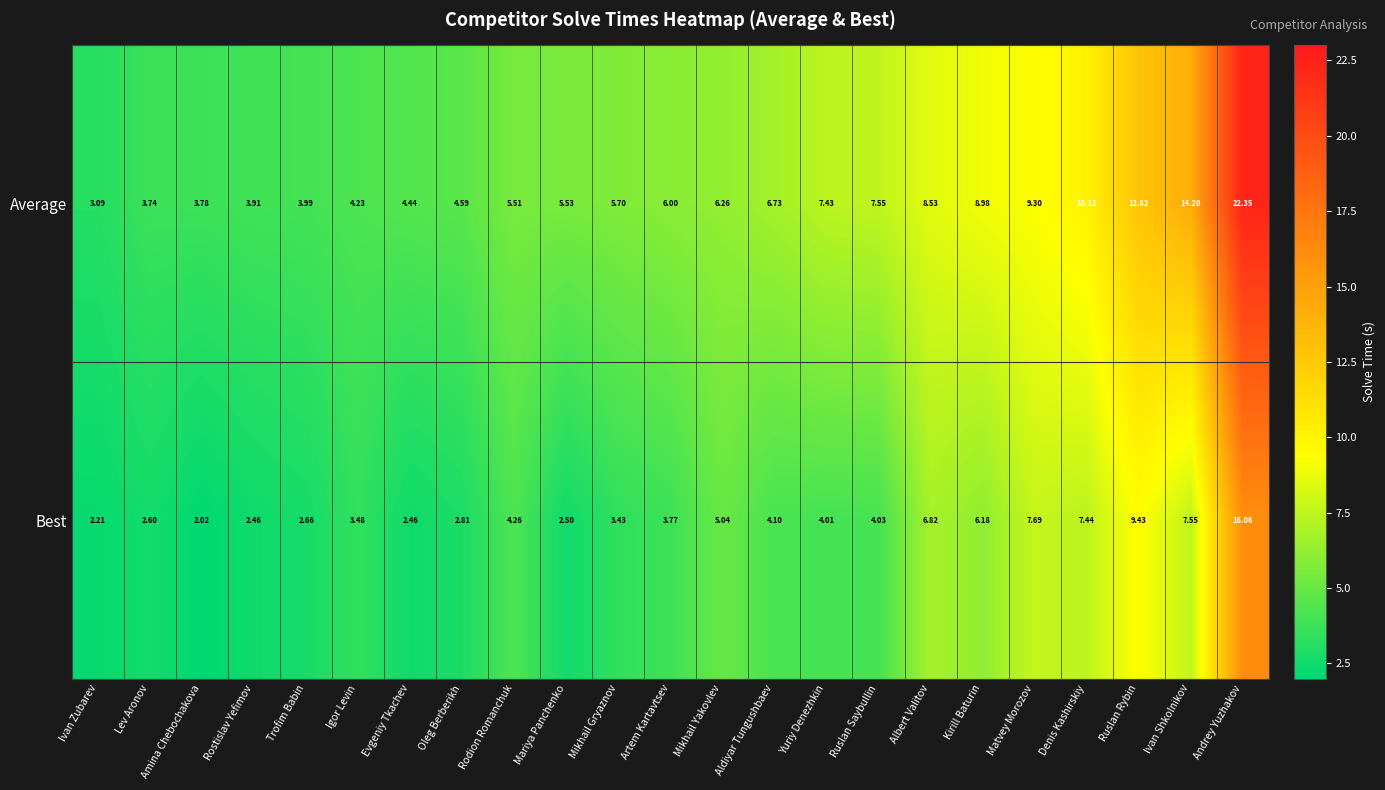

What is the spread (max minus min) of values at Ivan Zubarev?

0.9